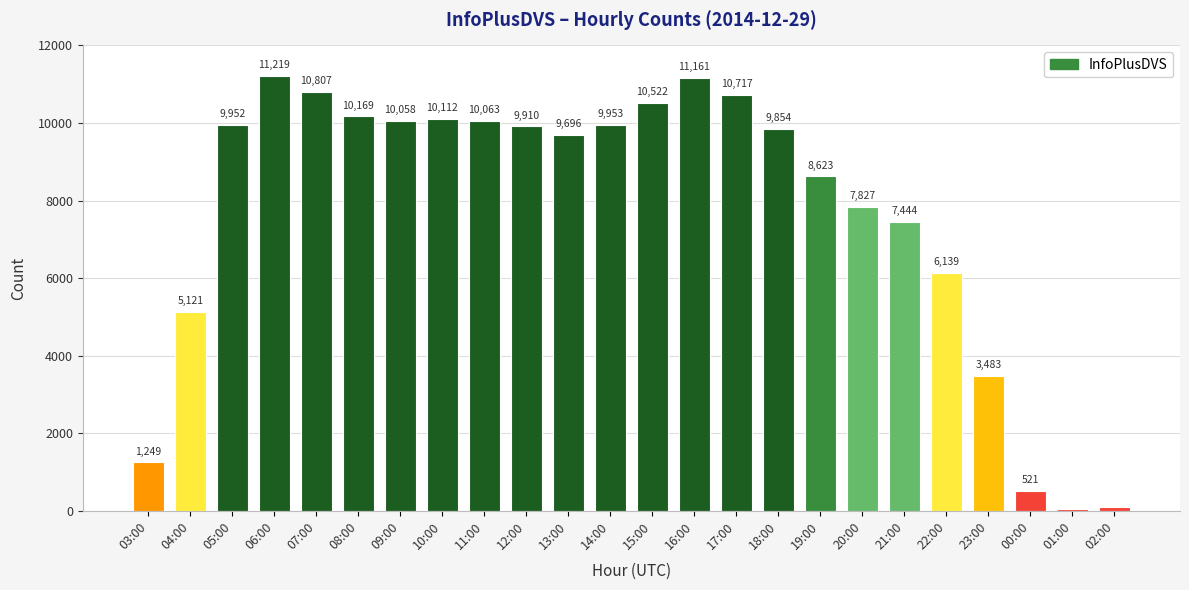

What is the average value?

7698